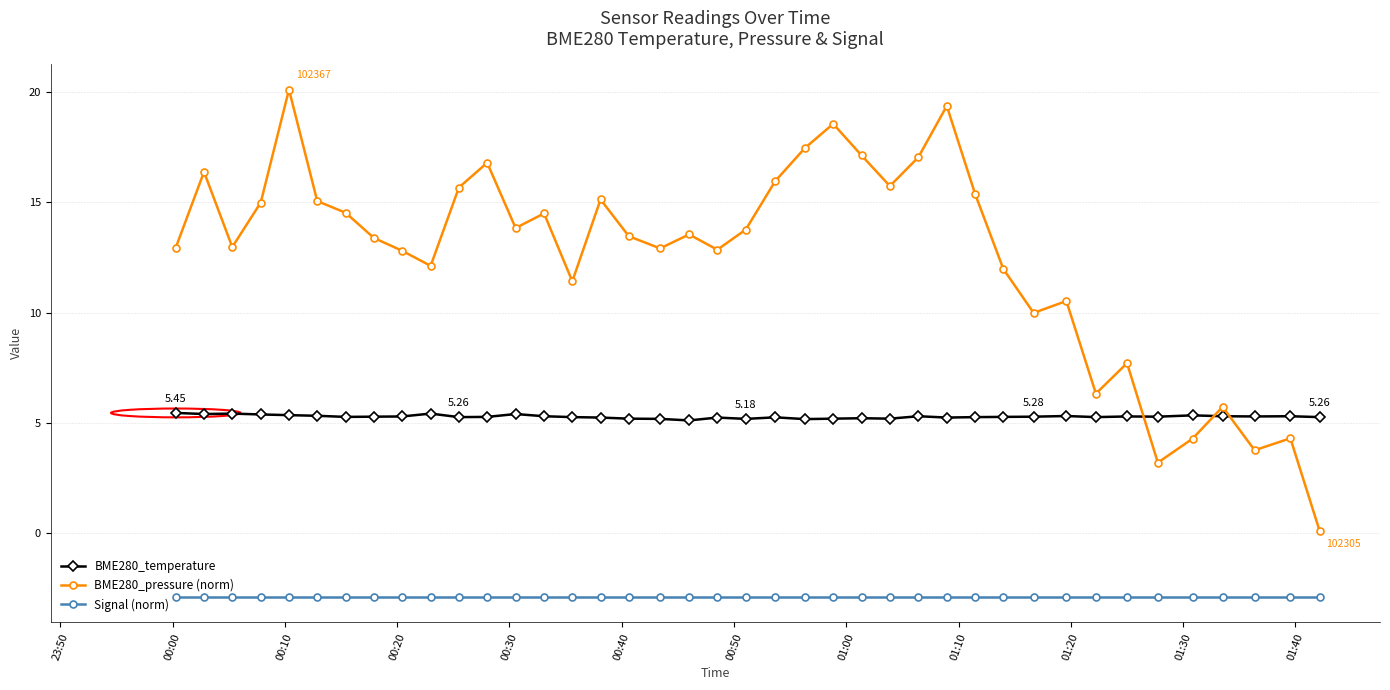

Which series has the largest total across all categories?

BME280_pressure (norm)